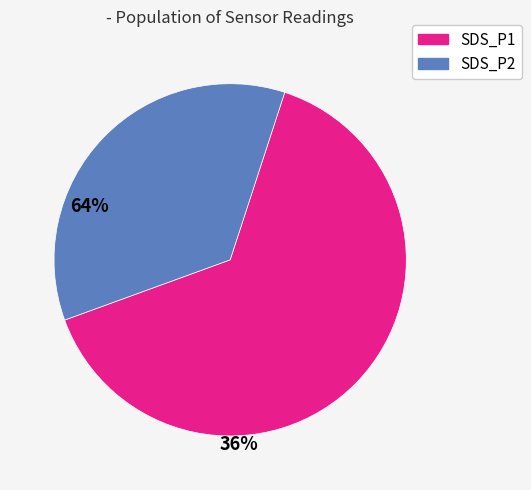

Is it true that SDS_P1 is 64% of the pie?

True